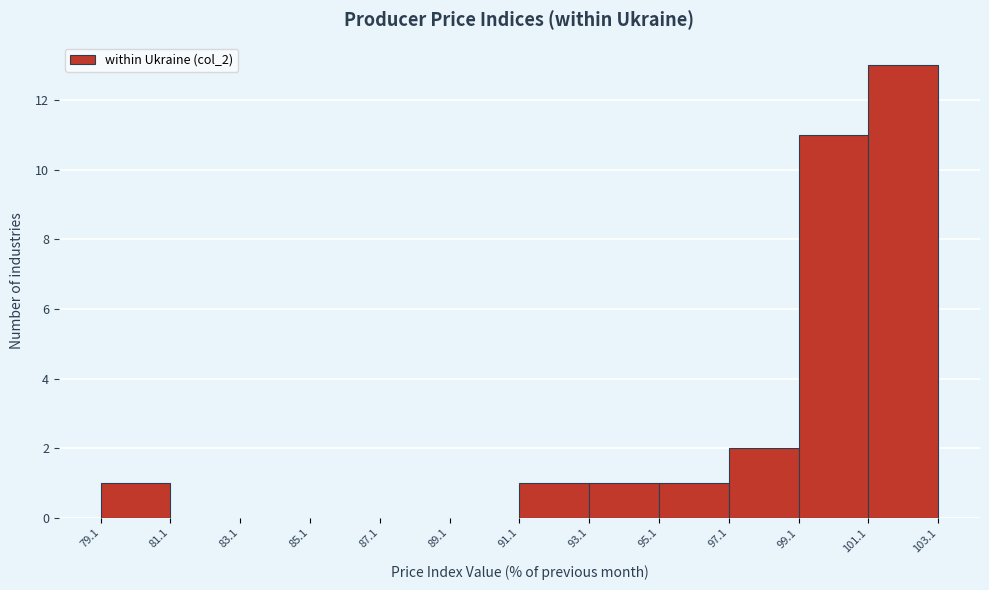

Over which range of the x-axis is the bar tallest?

101.1 to 103.1